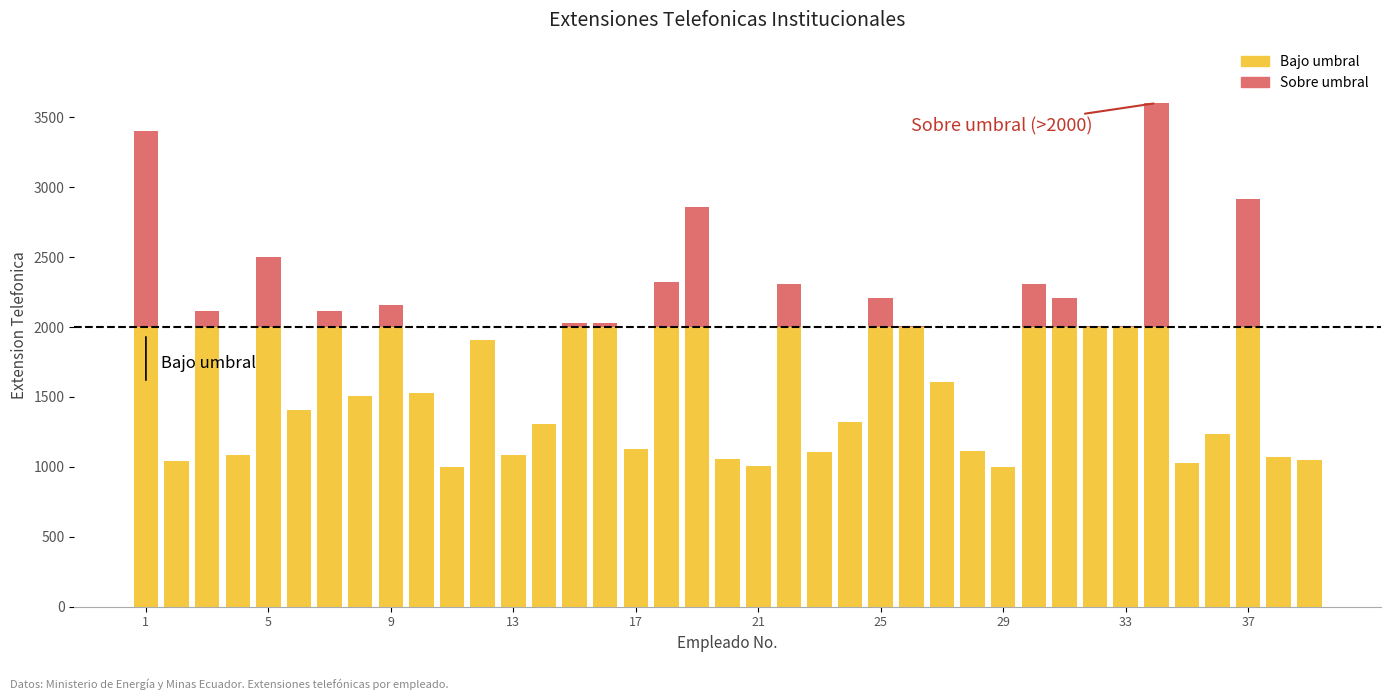

Are the bars horizontal?

No